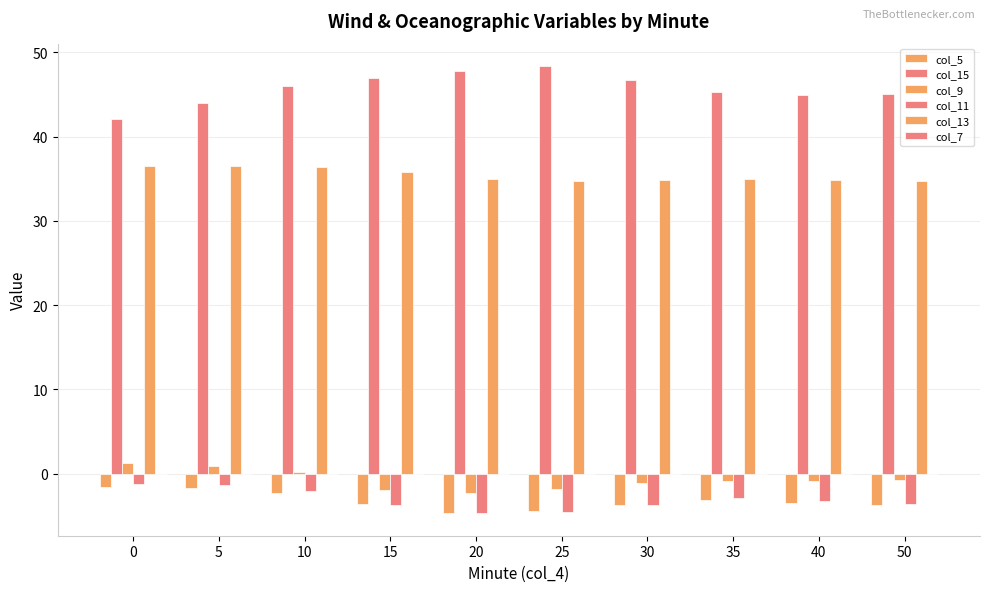

How many data points does each series have?

10